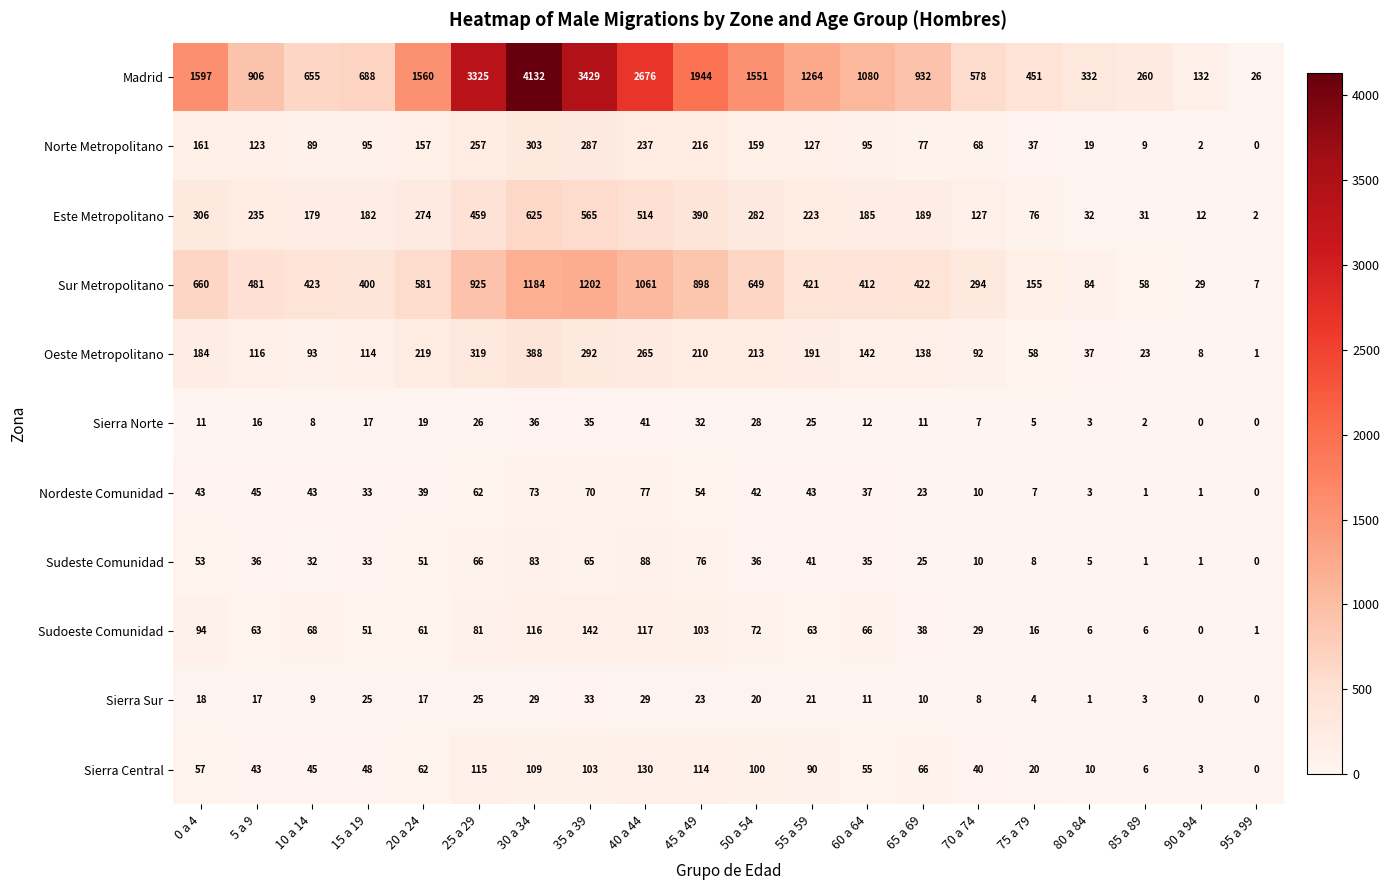

Which category has the highest value across all series?

30 a 34